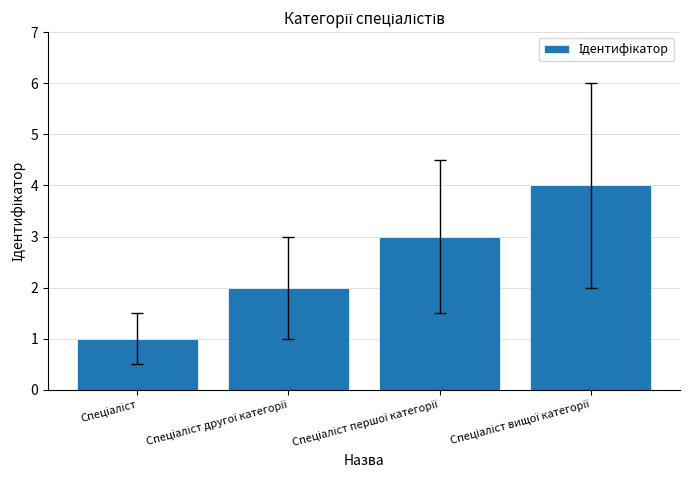

What is the difference between the maximum and minimum values?

3